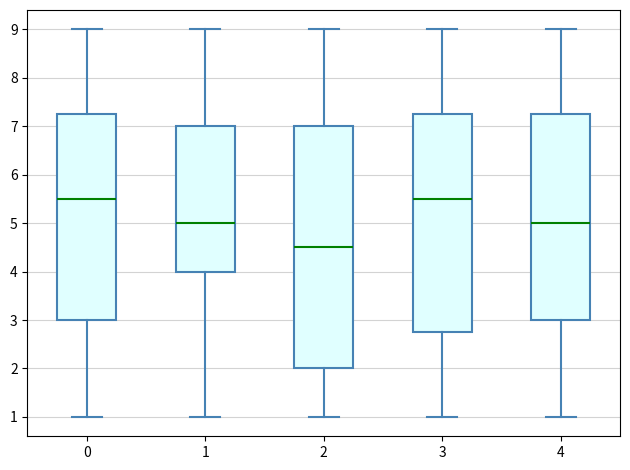

Reading left to right, read every box against the y-axis: the position of its median line, the range the box covers, and the ends of its whiskers. The values are not printed on the chart, so give them approximately, as read against the axis.

0: median 5.5, box 3.0 to 7.3, whiskers 1.0 to 9.0
1: median 5.0, box 4.0 to 7.0, whiskers 1.0 to 9.0
2: median 4.5, box 2.0 to 7.0, whiskers 1.0 to 9.0
3: median 5.5, box 2.8 to 7.3, whiskers 1.0 to 9.0
4: median 5.0, box 3.0 to 7.3, whiskers 1.0 to 9.0